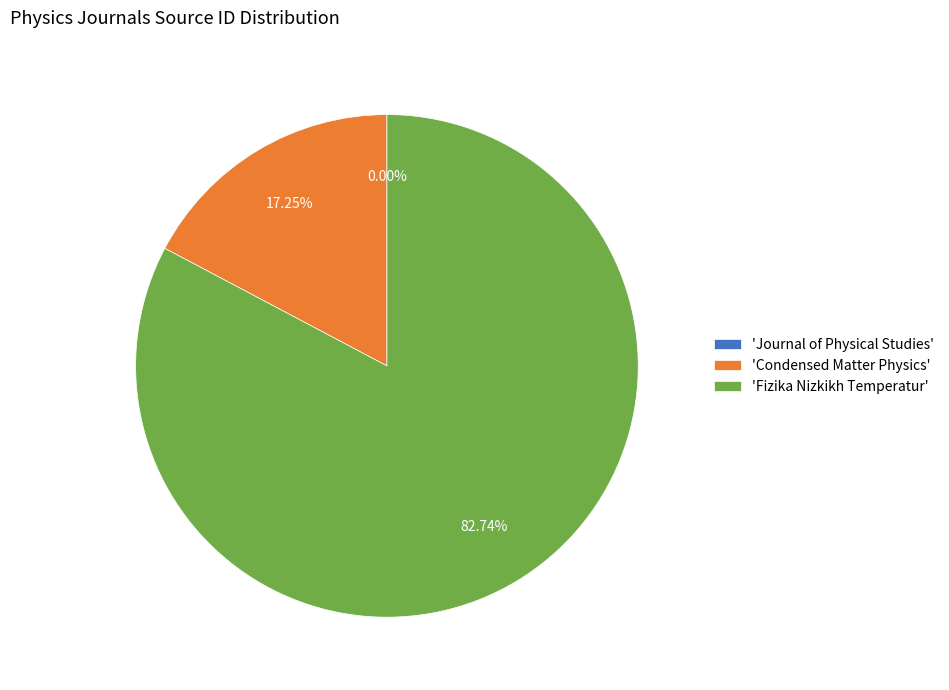

Which category has the biggest portion of the pie?

'Fizika Nizkikh Temperatur'